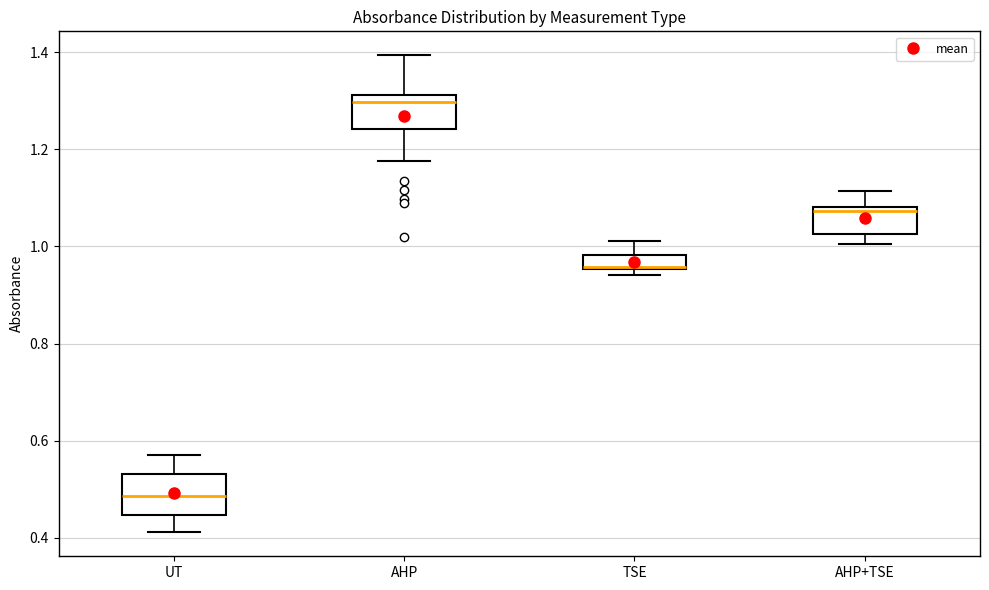

Which box's median line is the highest?

AHP